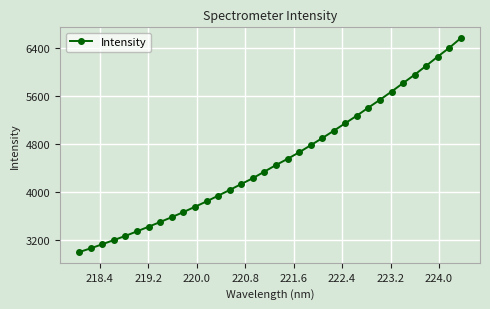

True or false: the data has more than 1 interior local peaks.

False